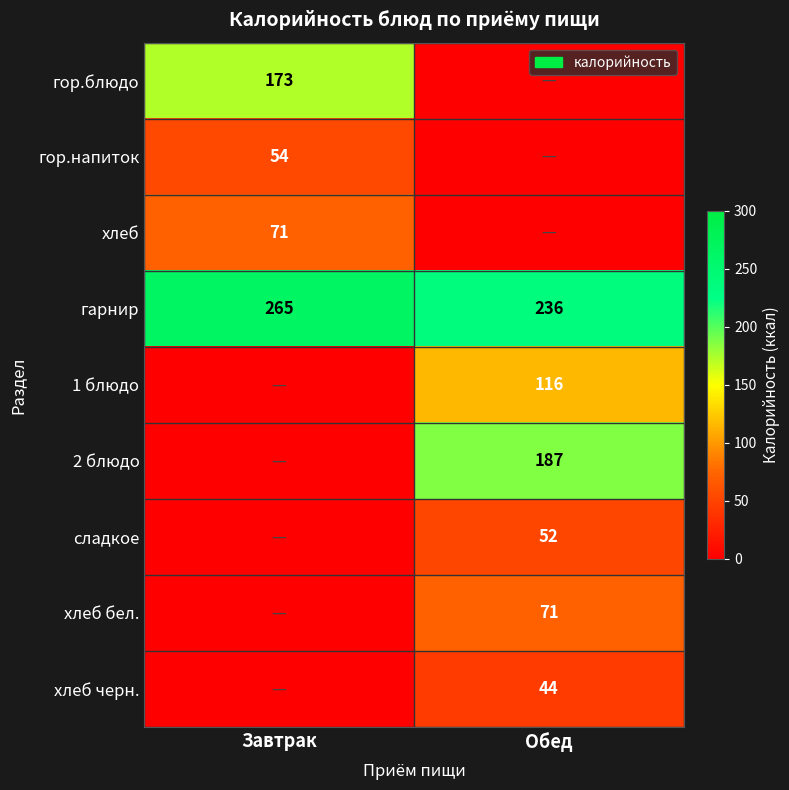

What is the minimum value for гарнир?

236